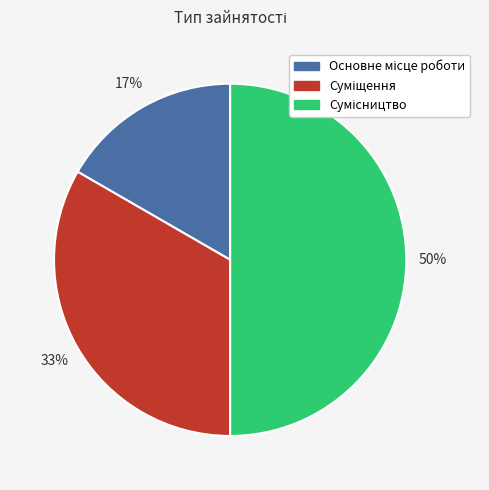

To the nearest percent, what is the average slice percentage?

33%